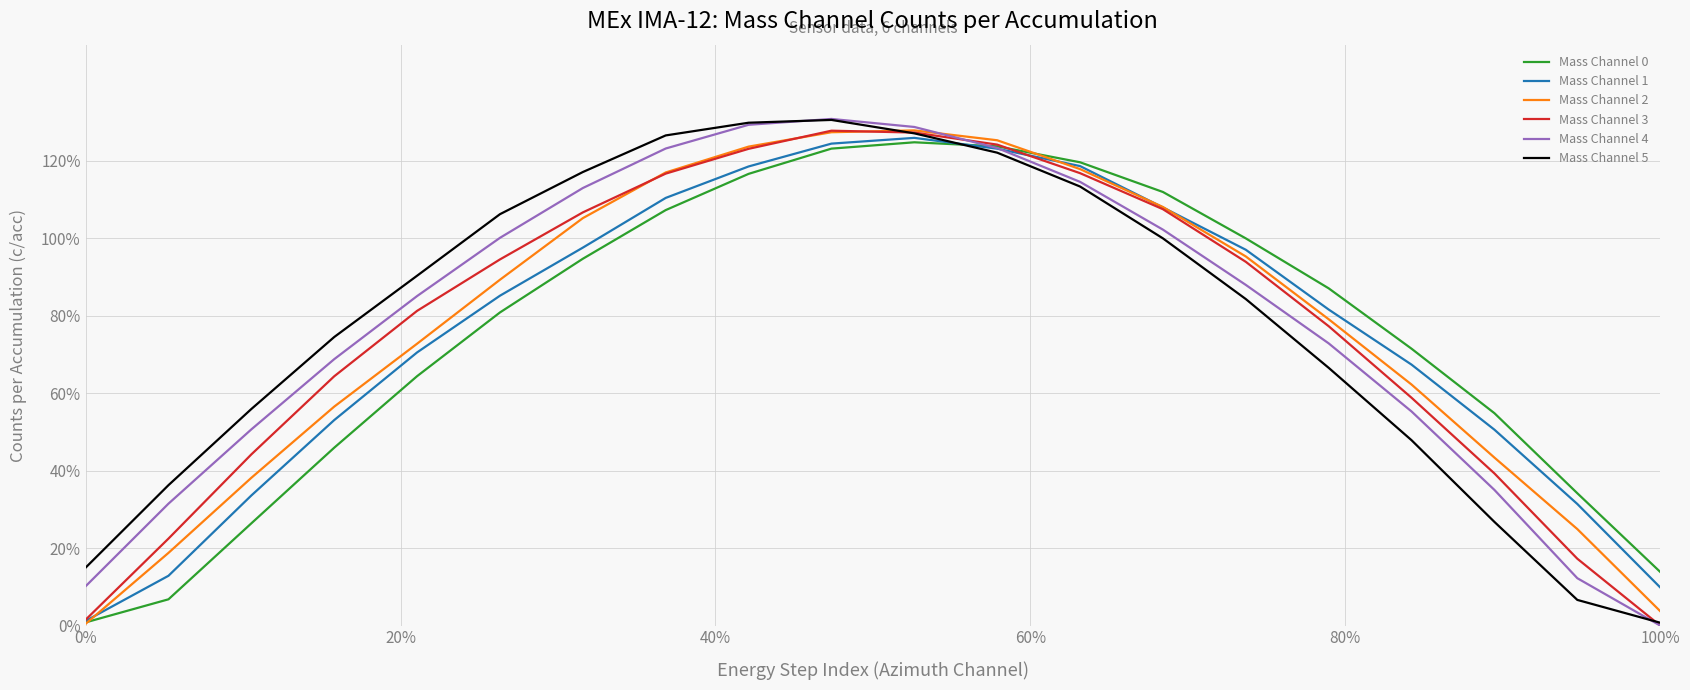

Does the chart display data point markers on the line(s)?

No